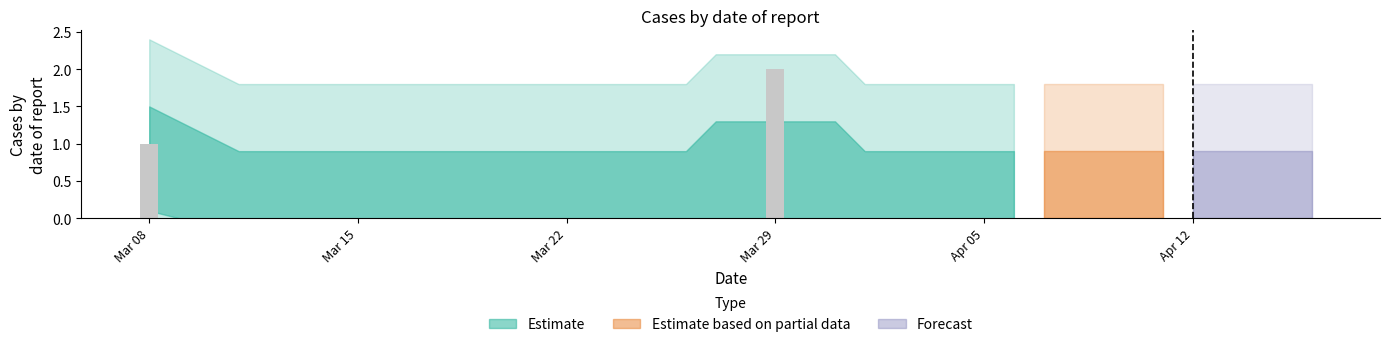

What is the sum of all values?

3